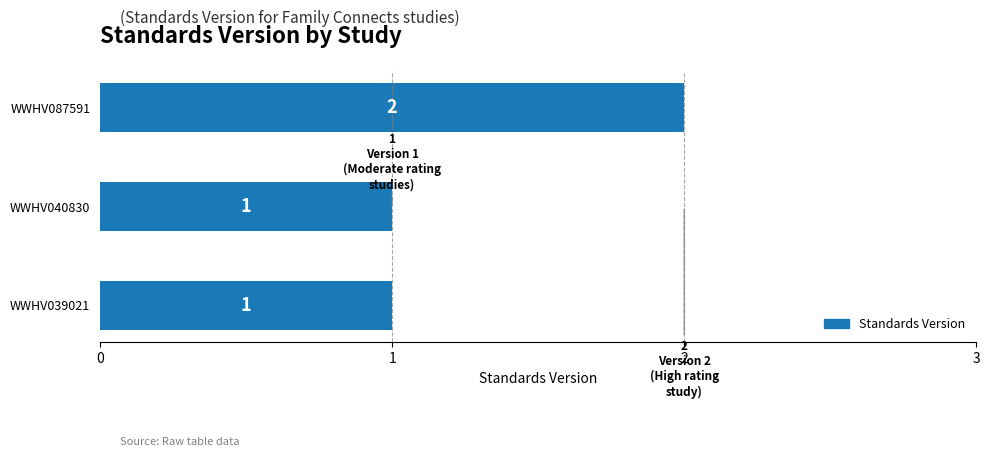

Approximately how many times larger is the value at WWHV040830 compared to WWHV087591?

0.5